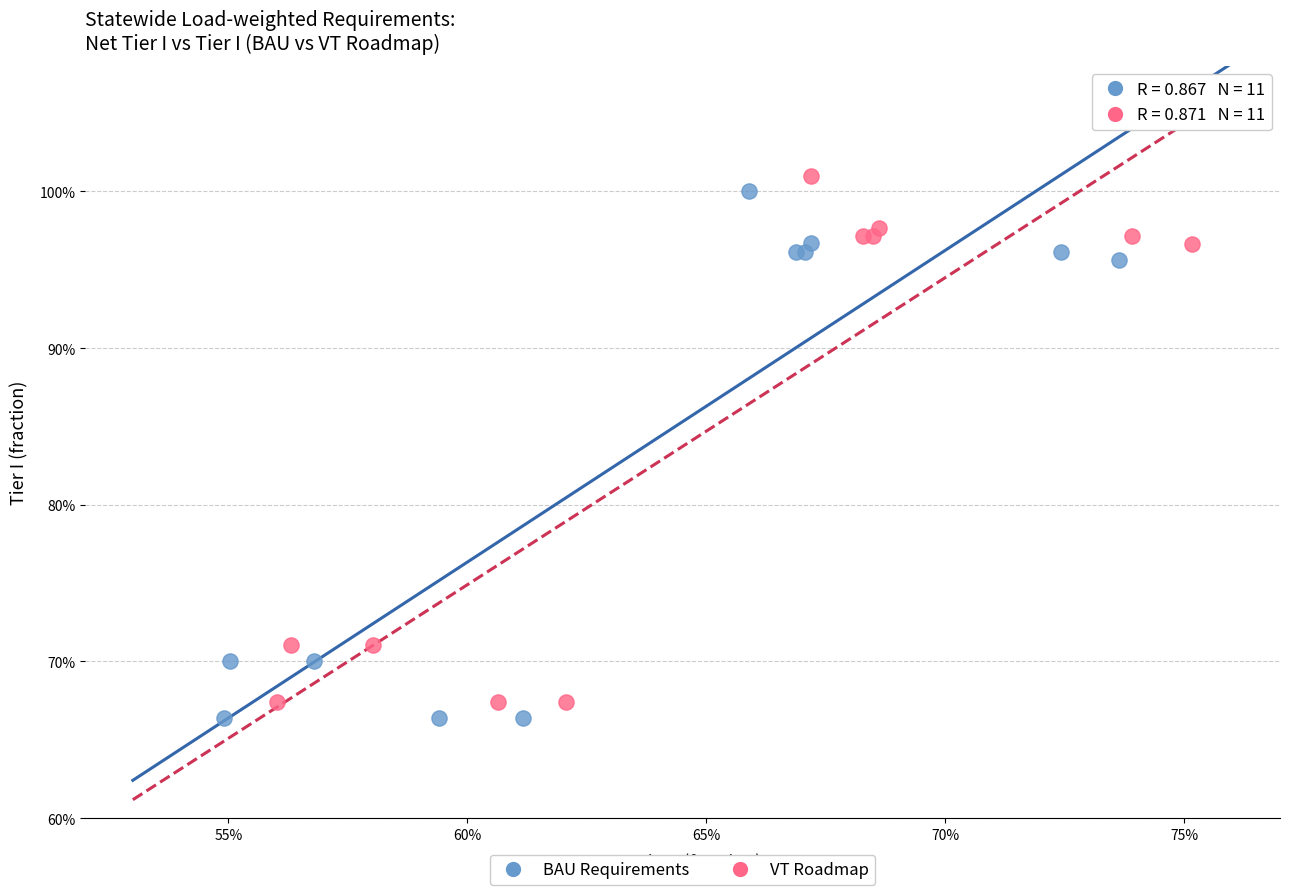

Which series has the widest spread of Y values?

VT Roadmap